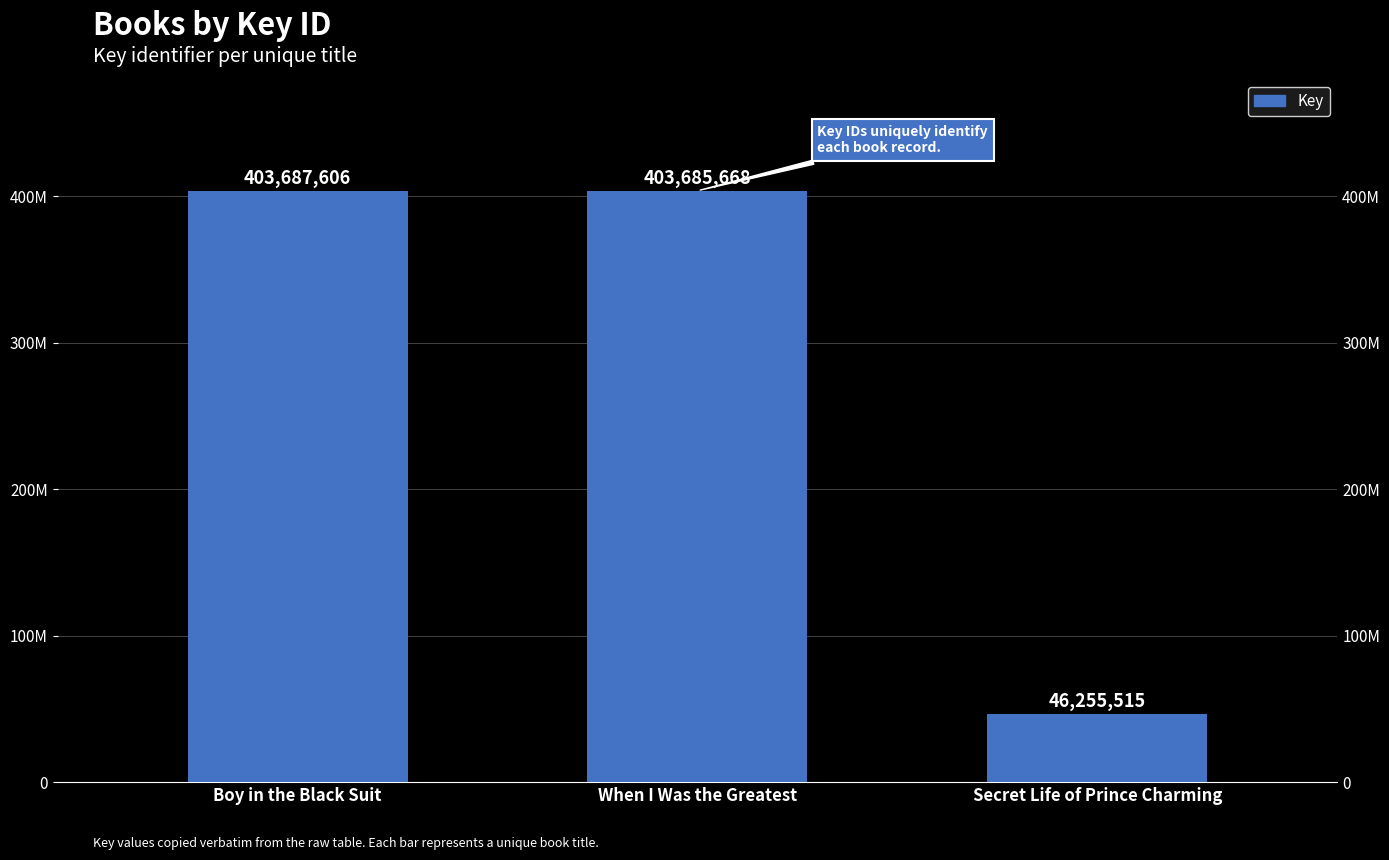

What is the difference between the maximum and second lowest values?

1938